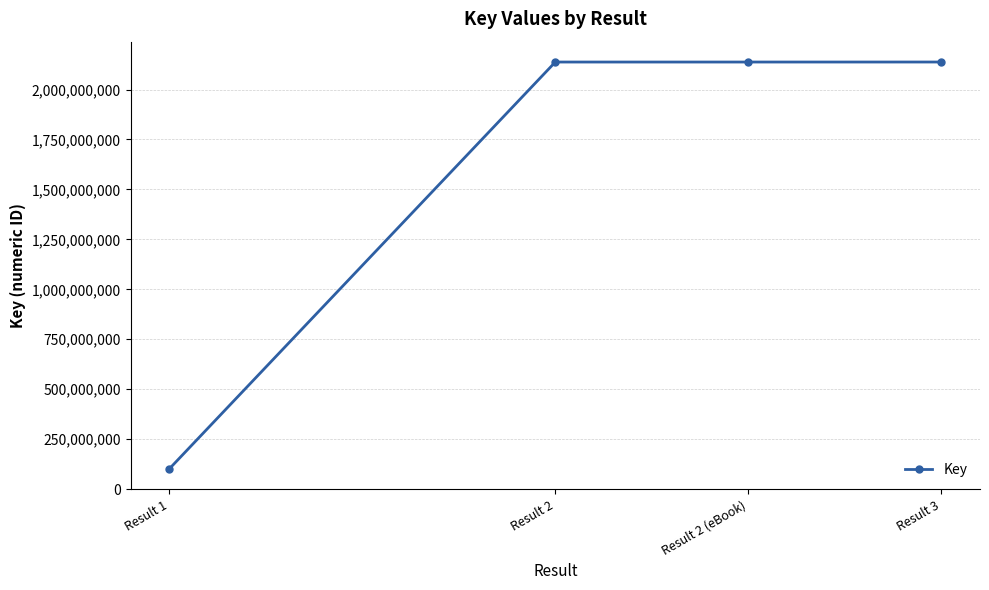

Does the chart have visible grid lines?

Yes